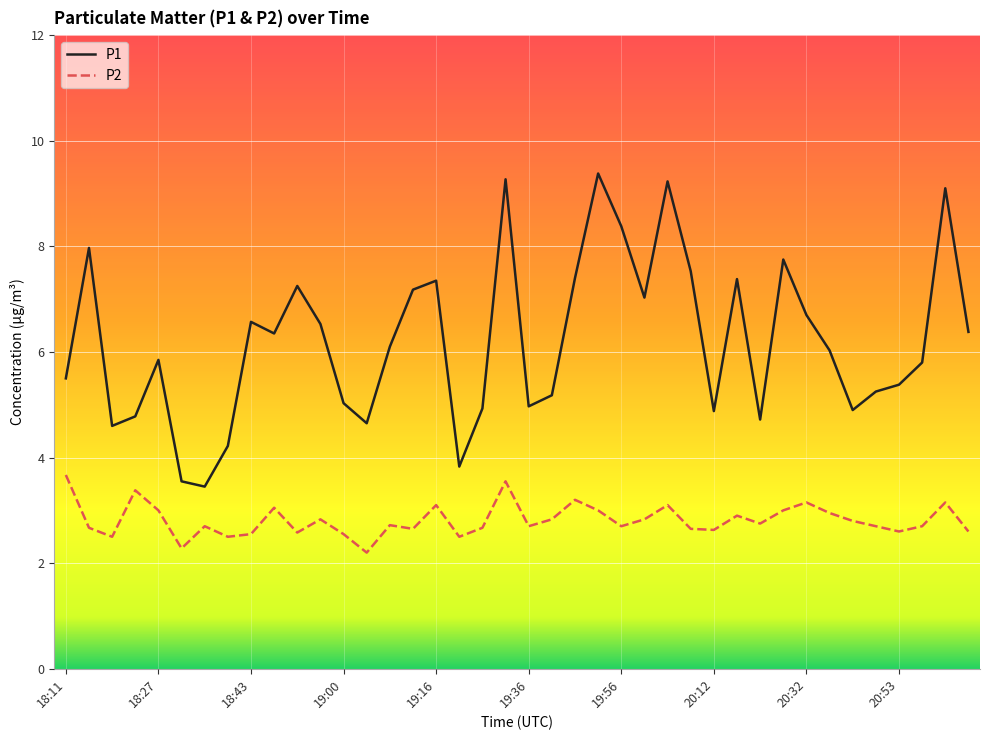

List the series in order of their overall mean, lowest first.

P2, P1